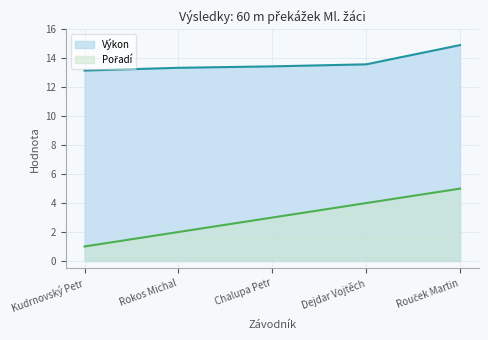

List the series in order of their peak value, highest first.

Výkon, Pořadí